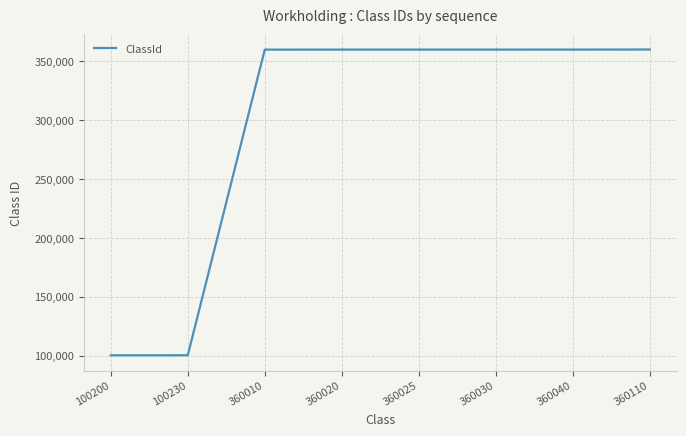

True or false: the data shows 100200 at 100200.

True